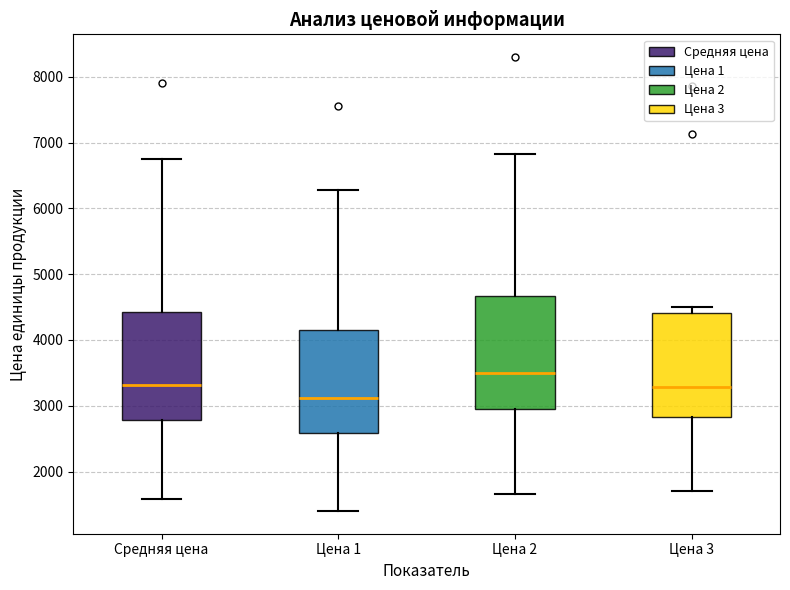

Reading left to right, read every box against the y-axis: the position of its median line, the range the box covers, and the ends of its whiskers. The values are not printed on the chart, so give them approximately, as read against the axis.

Средняя цена: median 3300, box 2800 to 4400, whiskers 1600 to 6700
Цена 1: median 3100, box 2600 to 4200, whiskers 1400 to 6300
Цена 2: median 3500, box 2900 to 4700, whiskers 1700 to 6800
Цена 3: median 3300, box 2800 to 4400, whiskers 1700 to 4500